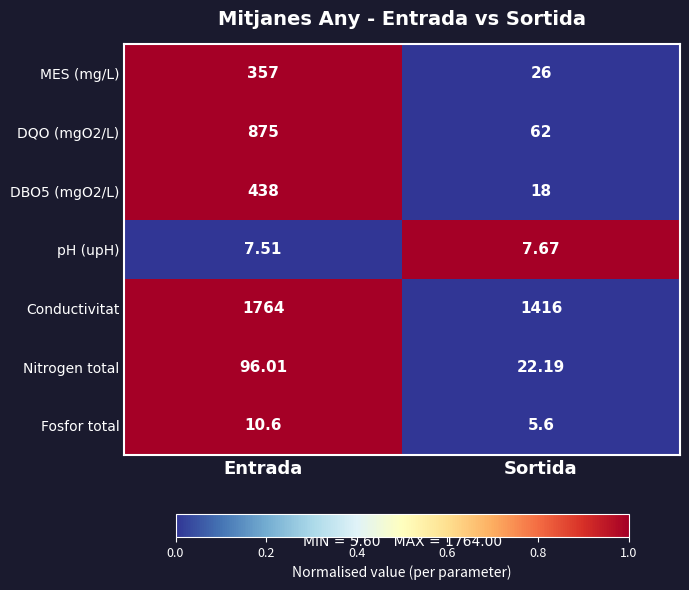

At which label does Fosfor total reach its peak?

Entrada